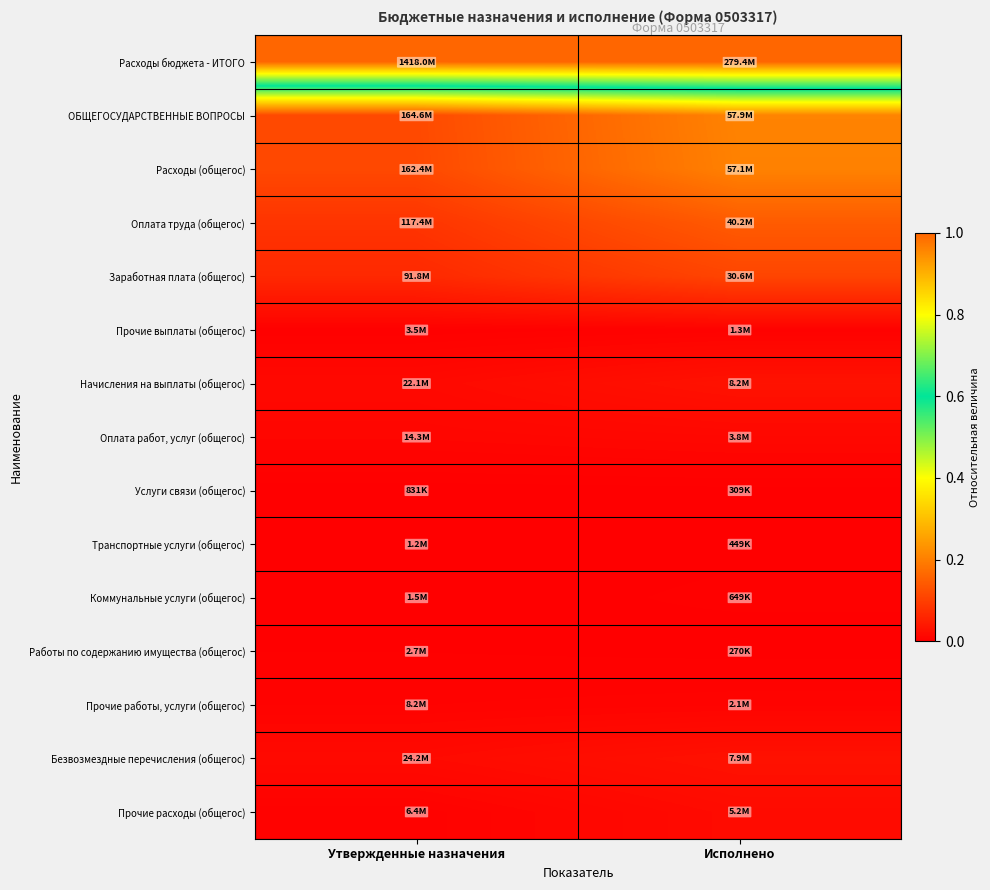

Which label corresponds to the largest value in the chart?

Утвержденные назначения